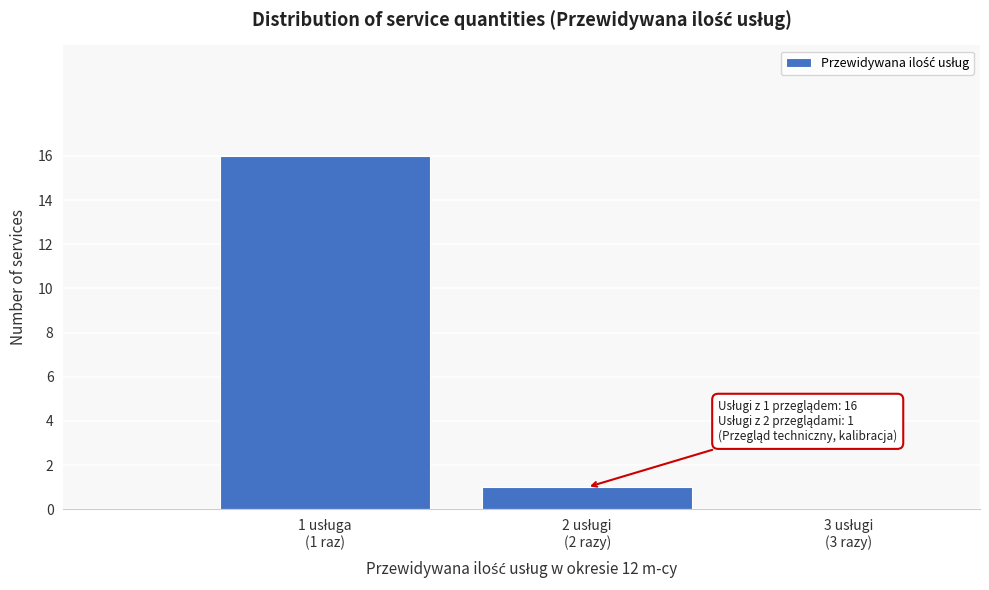

What is the sum of all values?

17